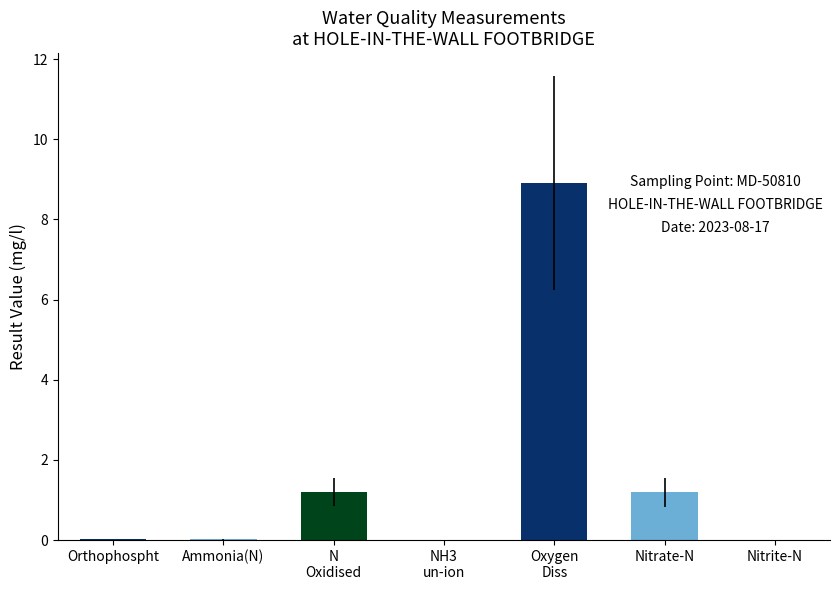

Between Nitrate-N and Orthophospht, which is larger?

Nitrate-N